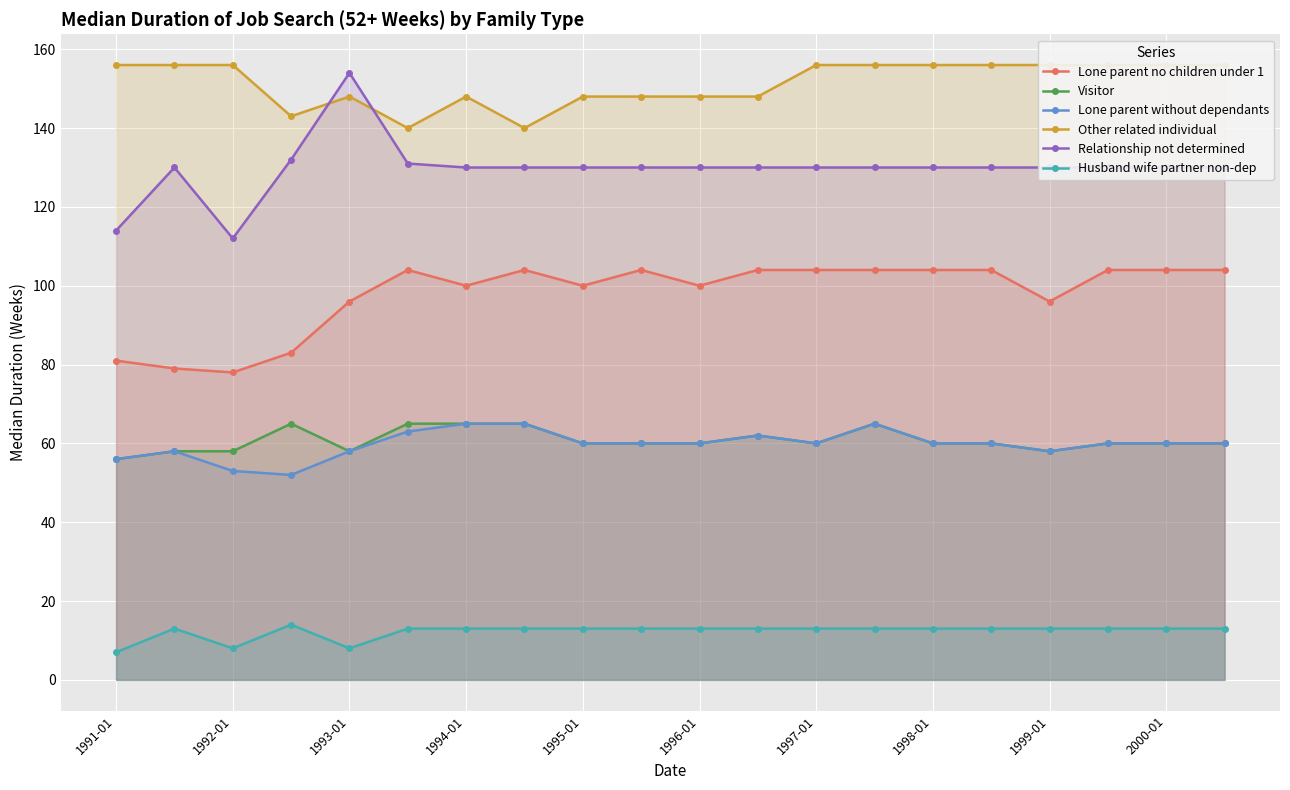

What are all the series names shown in the legend?

Lone parent no children under 1, Visitor, Lone parent without dependants, Other related individual, Relationship not determined, Husband wife partner non-dep